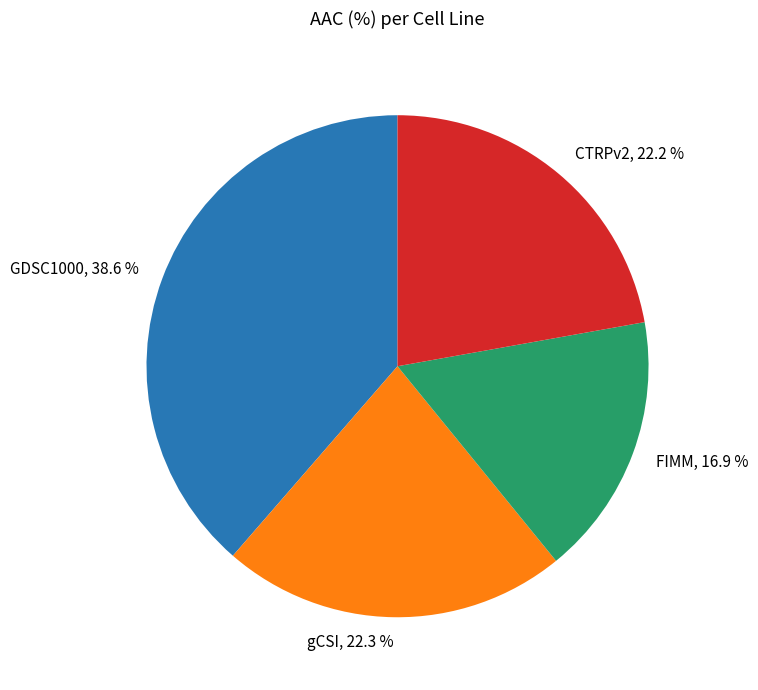

Count the number of slices in the pie.

4